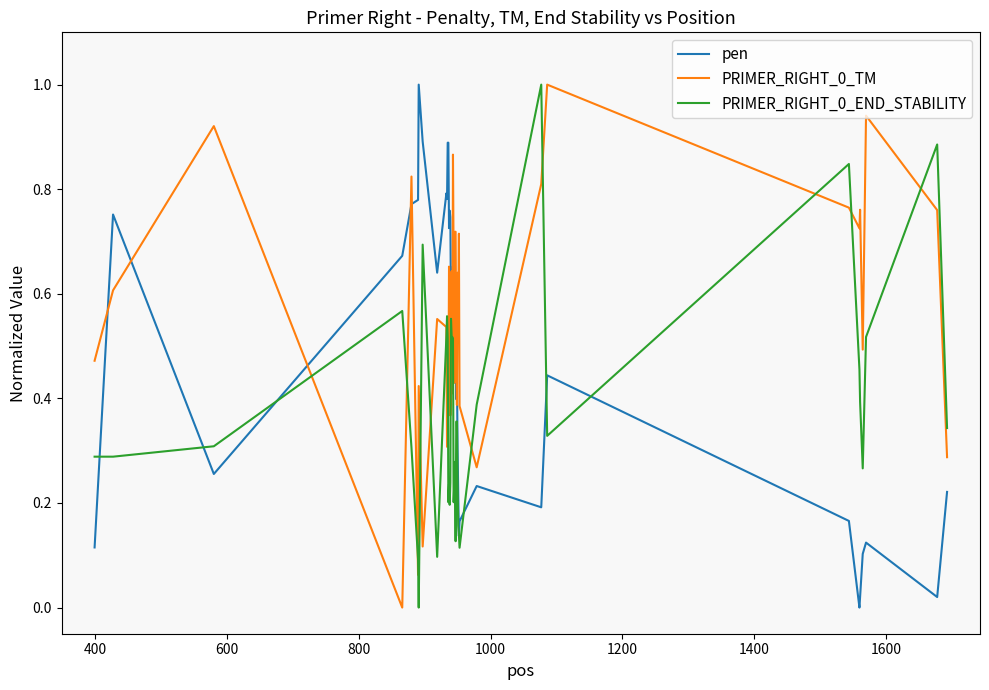

What is the highest value of the pen series?

1.0